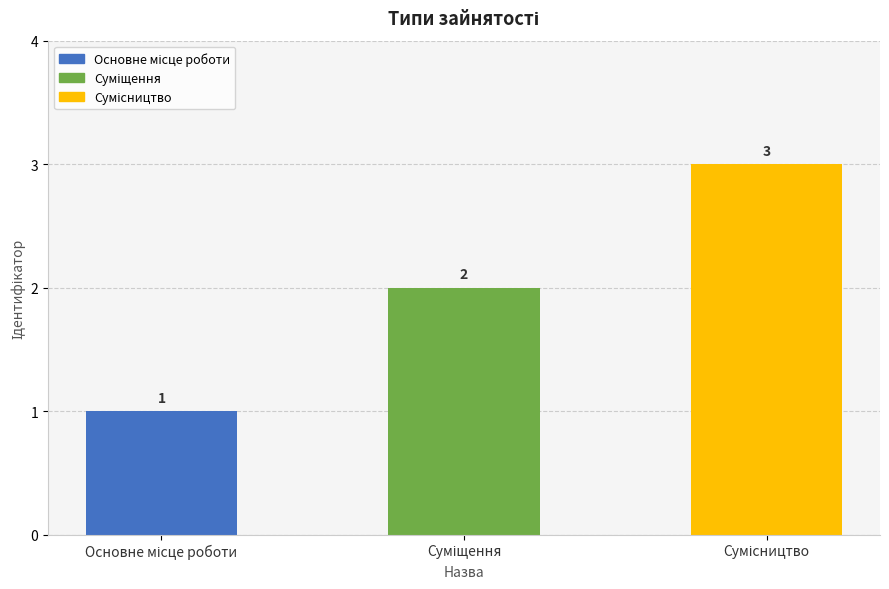

What is the maximum value shown in the chart?

3